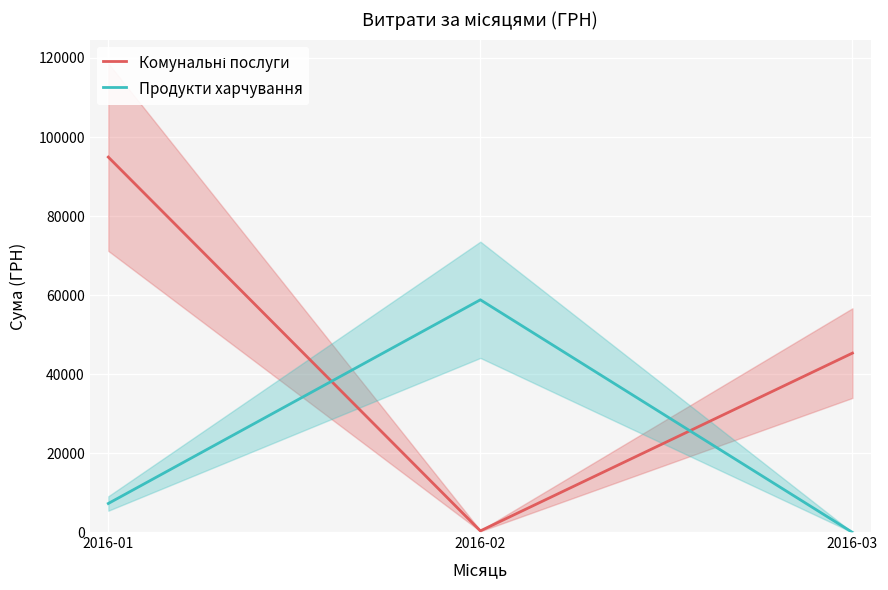

What is the difference between the maximum and minimum values in the Продукти харчування series?

58832.3